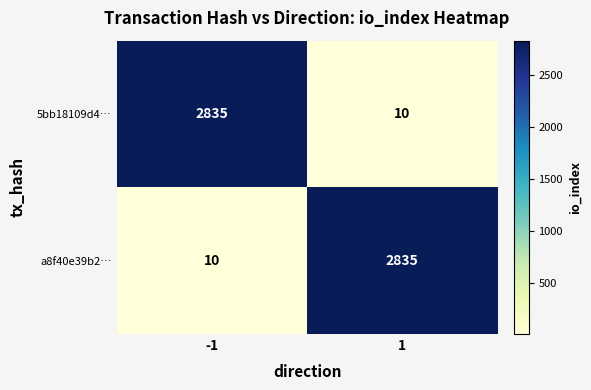

What is the greatest value displayed?

2835